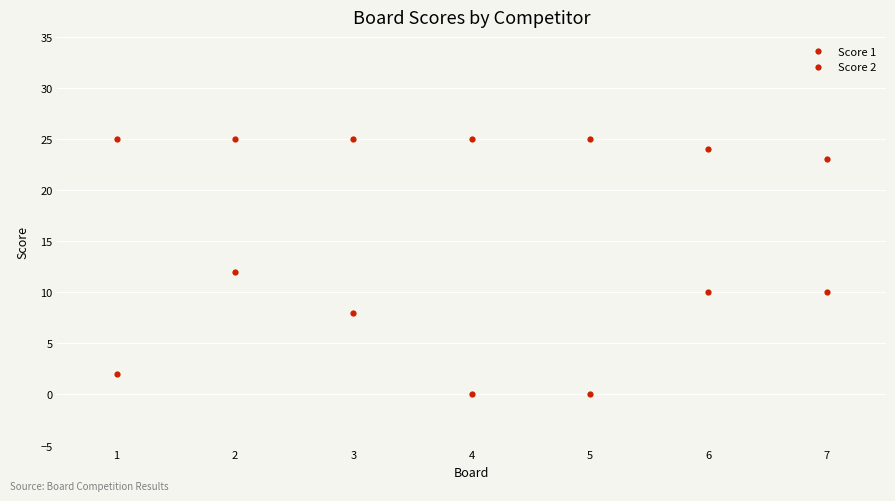

At which category is the sum across all series the highest?

2